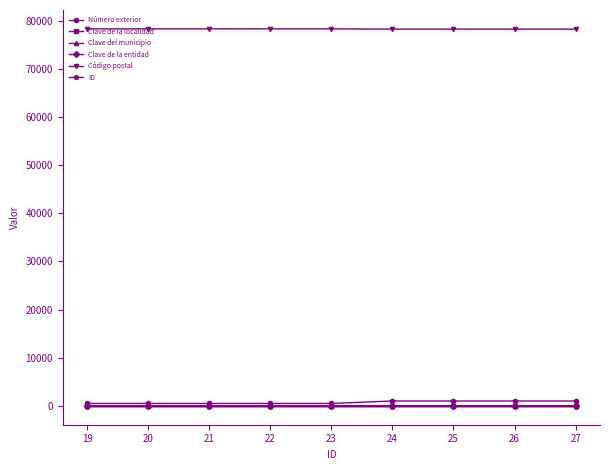

The value of Código postal at 21 is 78270. True or false?

True